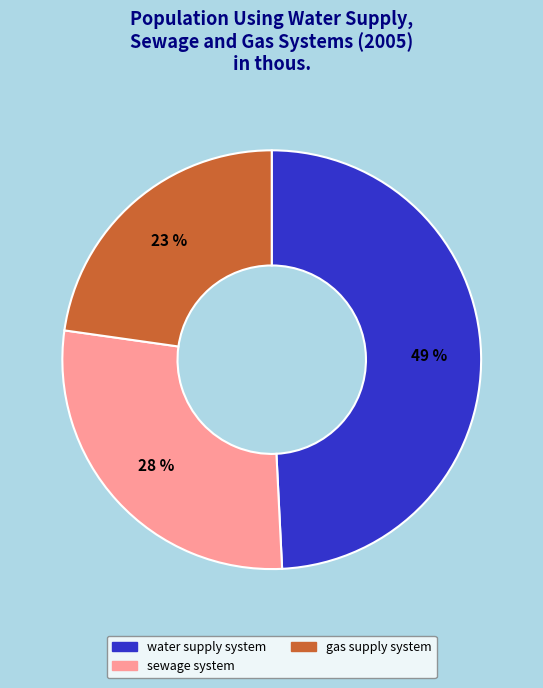

Count the number of slices in the pie.

3